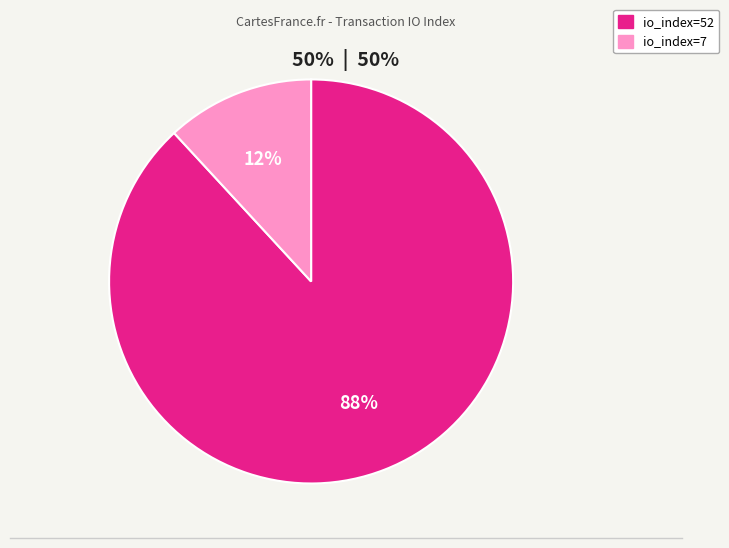

Does io_index=52 represent more than half of the total?

Yes